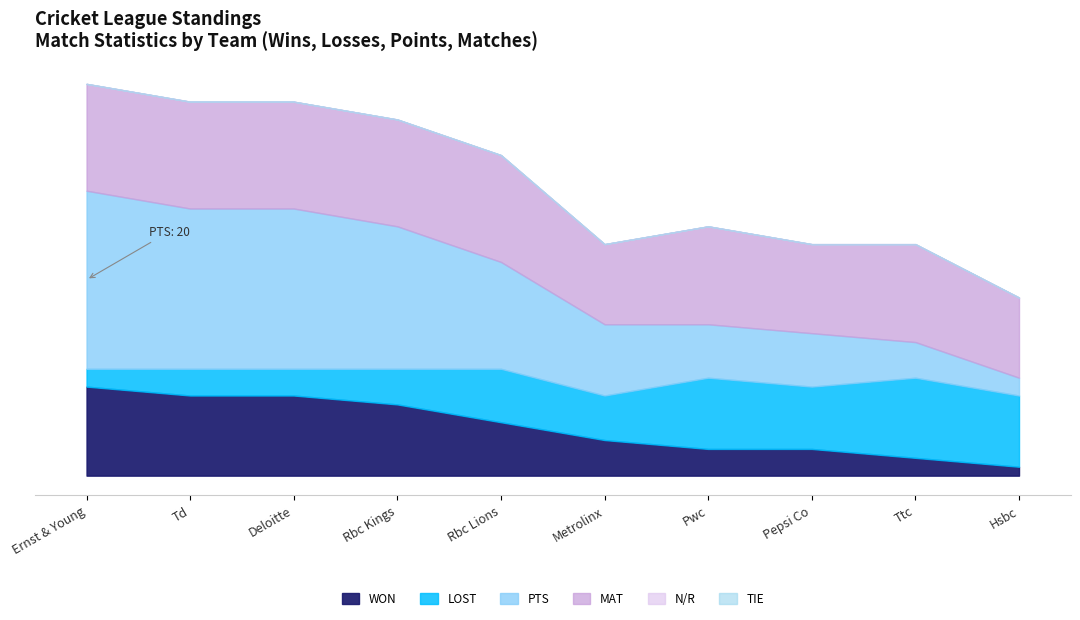

True or false: TIE has more than 1 interior local peaks.

False